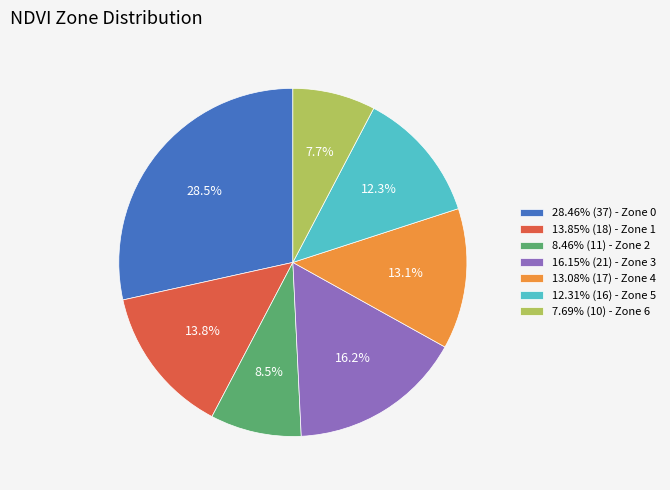

Combined, do 8.46% (11) - Zone 2 and 12.31% (16) - Zone 5 account for over 50%?

No